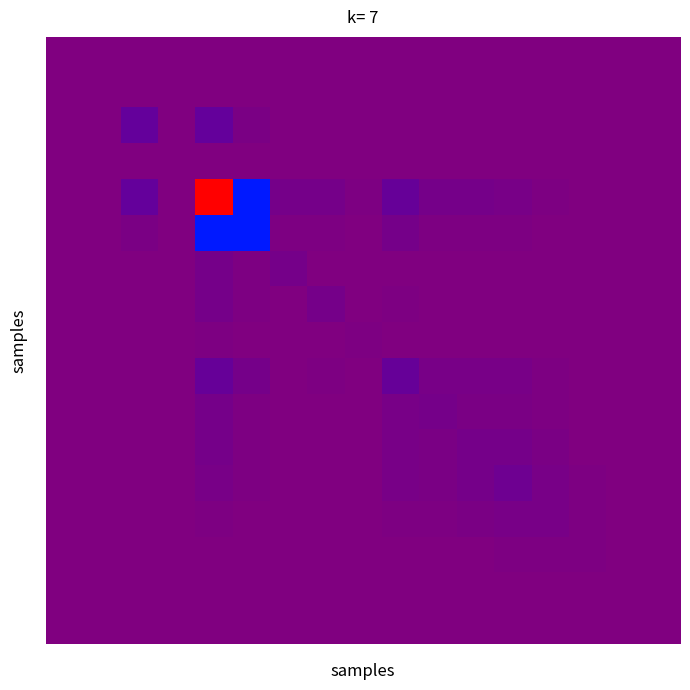

At how many categories does at least one series exceed 4074155302?

1